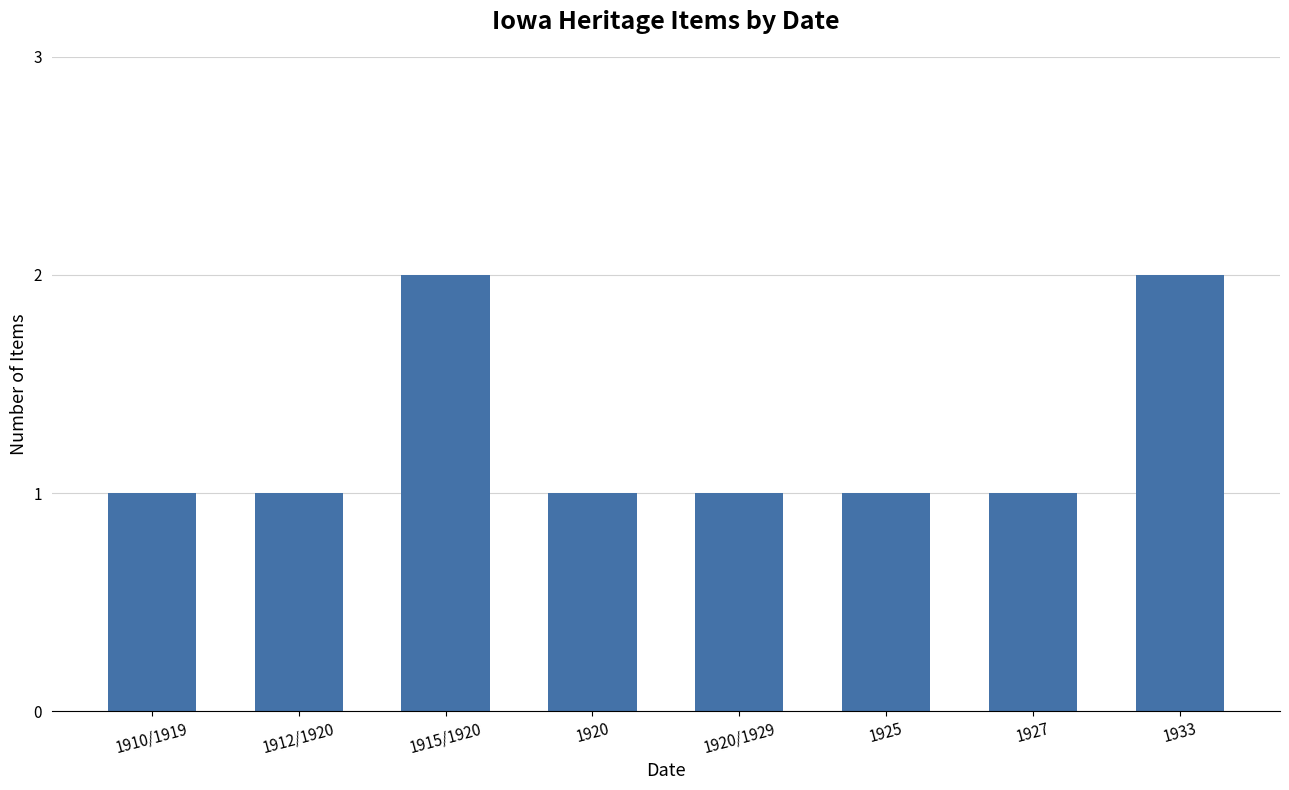

The chart shows a value of 2 at 1912/1920. True or false?

False